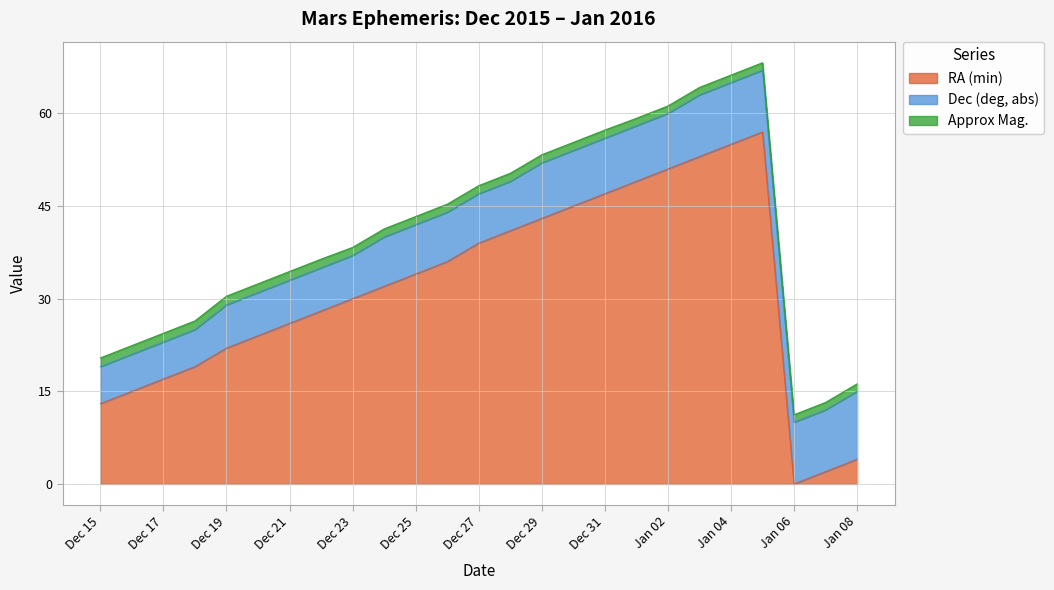

List the series in order of their overall mean, lowest first.

Approx Mag., Dec (deg, abs), RA (min)